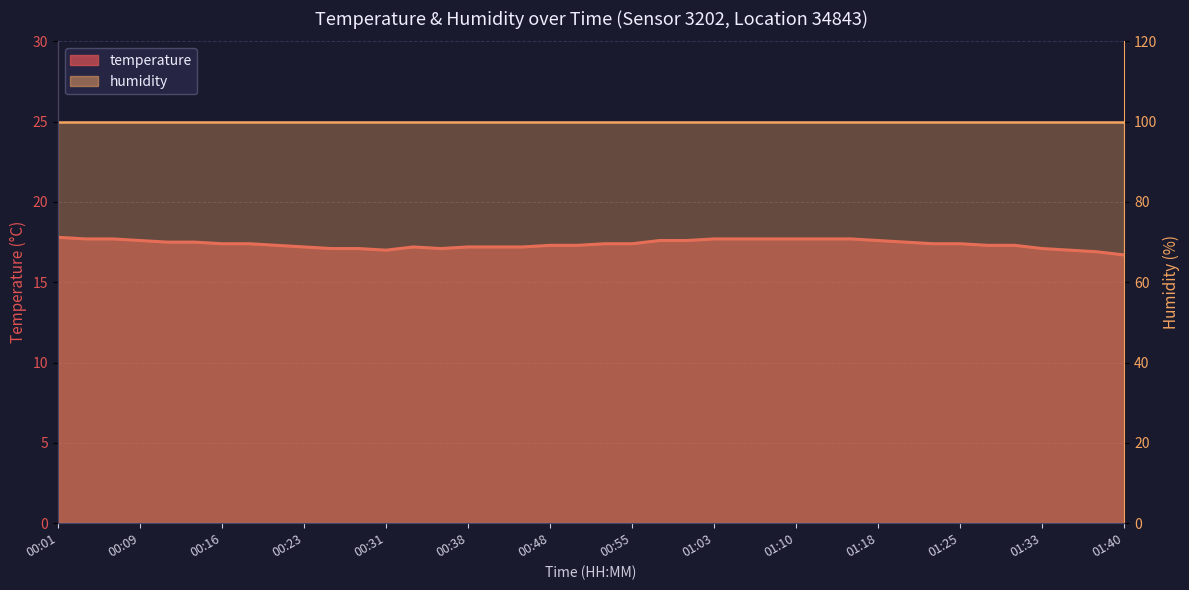

What is the difference between the maximum and second lowest values?

0.9